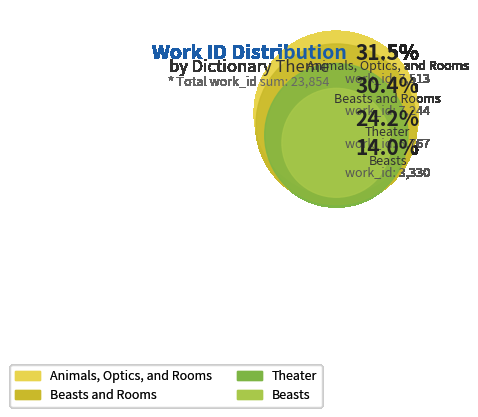

Count the number of slices in the pie.

4